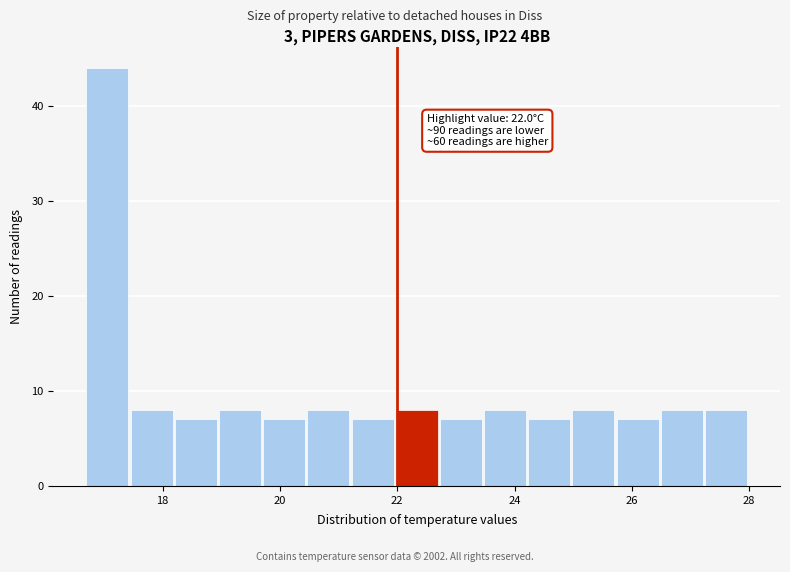

Around what value on the x-axis is the tallest bar? Give the approximate position of its centre, as read against the axis.

17.0